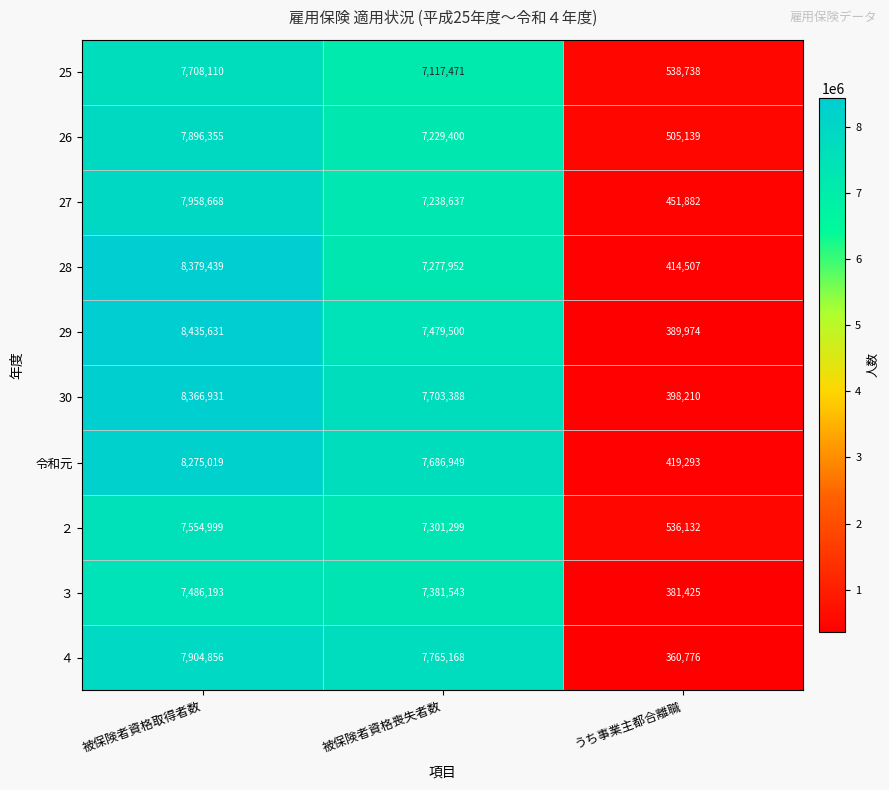

Reading left to right, list all the values displayed in this chart.

25: 7708110	7117471	538738
26: 7896355	7229400	505139
27: 7958668	7238637	451882
28: 8379439	7277952	414507
29: 8435631	7479500	389974
30: 8366931	7703388	398210
令和元: 8275019	7686949	419293
２: 7554999	7301299	536132
３: 7486193	7381543	381425
４: 7904856	7765168	360776